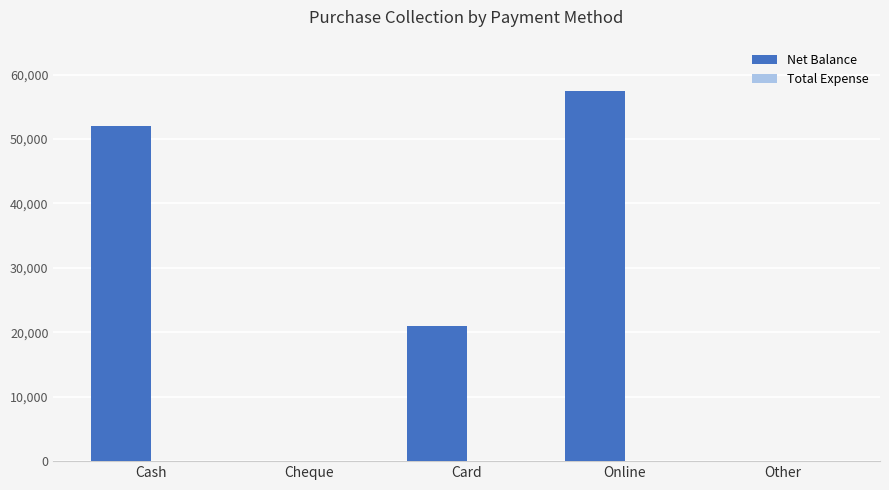

At which category does the chart reach its peak across all series?

Online